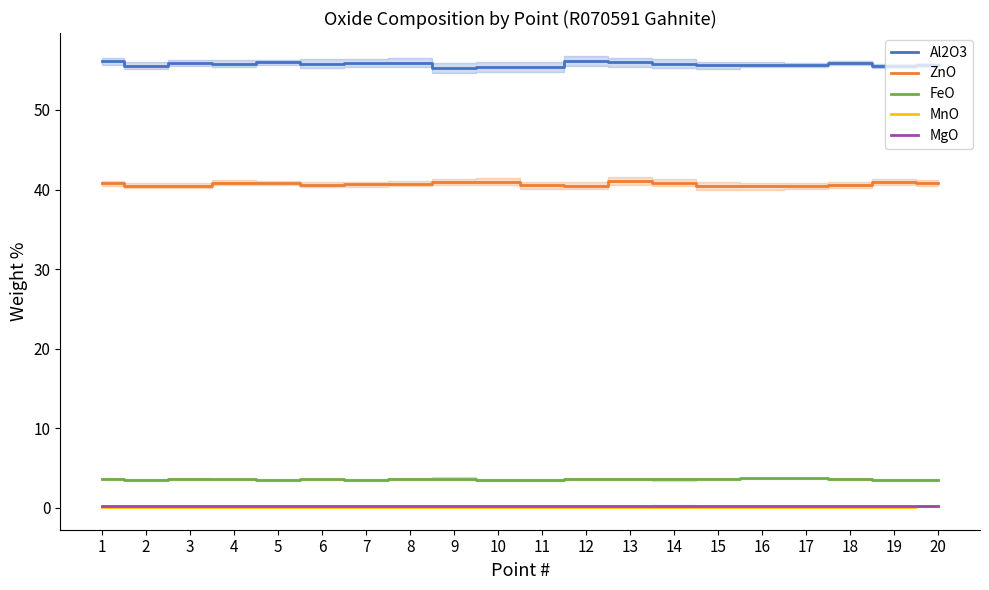

What is the average value of the MgO series?

0.2